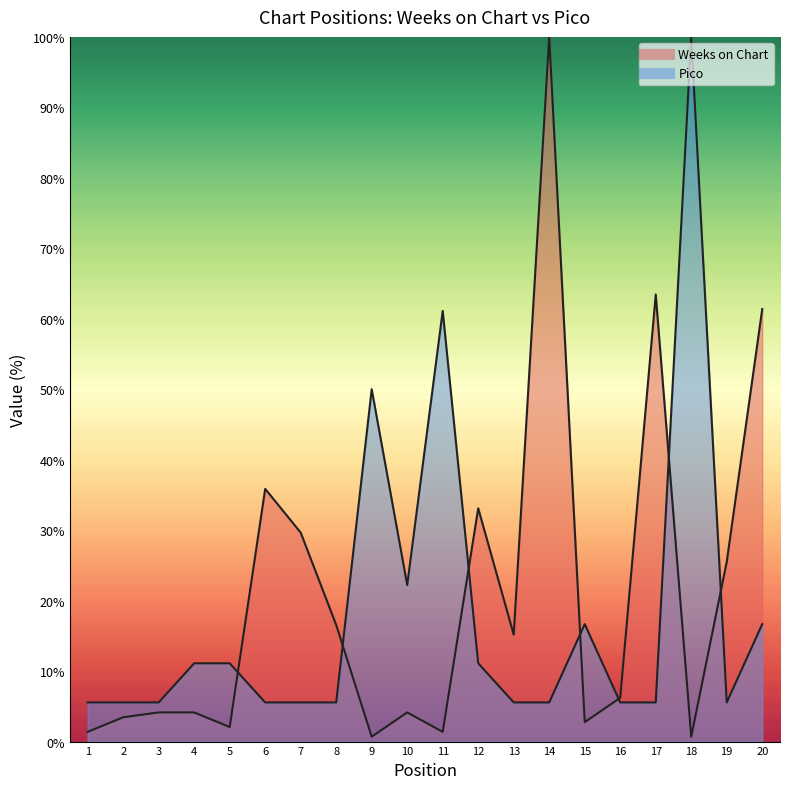

Is it true that Pico equals 11.1 at 12?

True